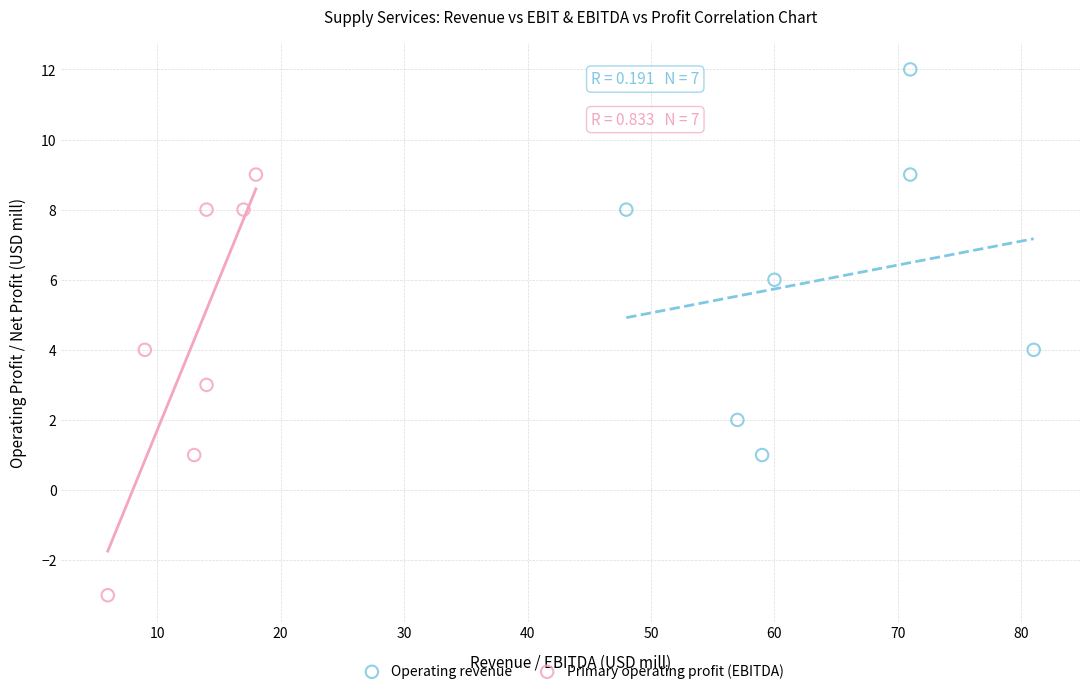

Which series reaches the maximum Y coordinate?

Operating revenue